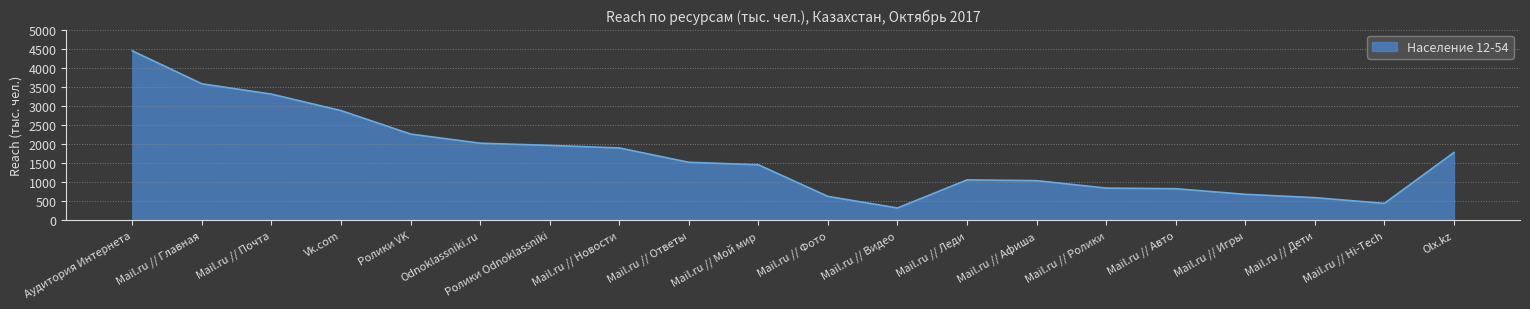

Is it true that the value at Mail.ru // Ролики is 438.0?

False